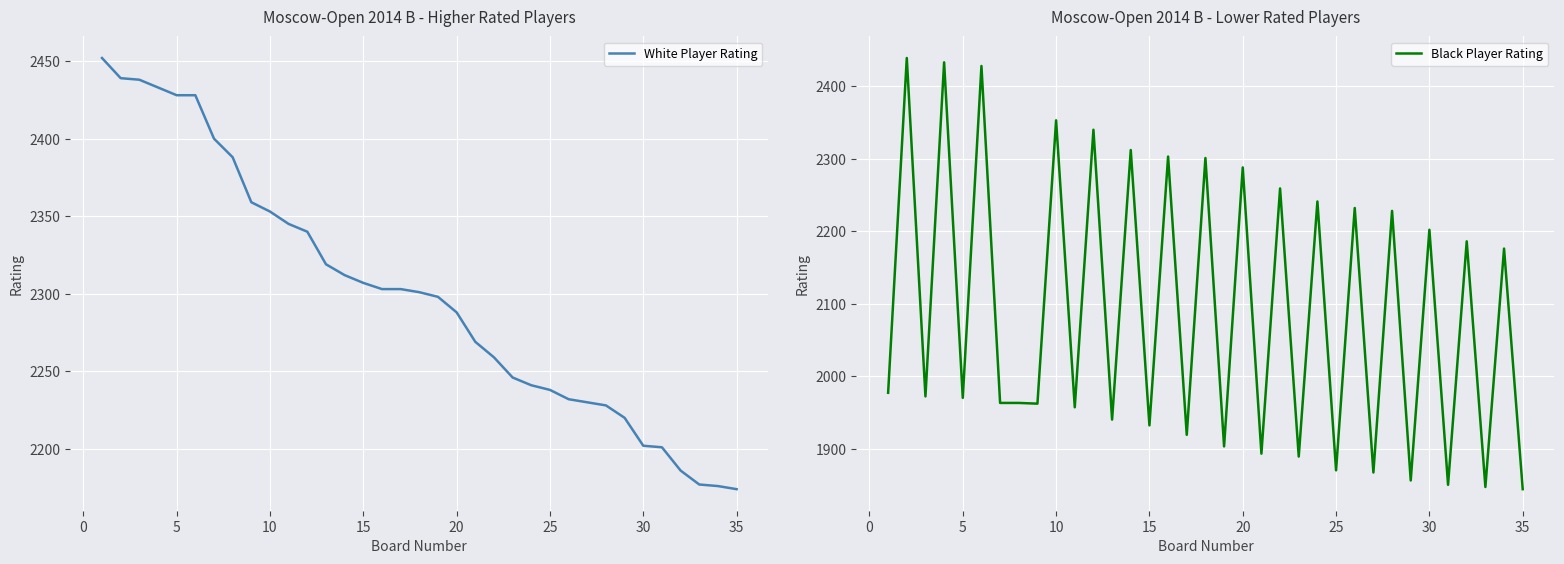

True or false: White Player Rating and Black Player Rating intersect in this chart.

False